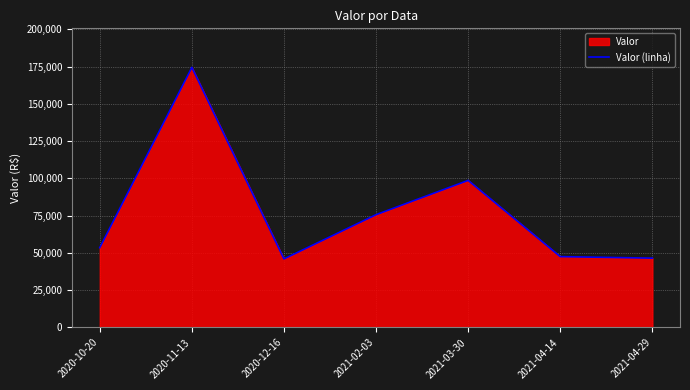

Approximately how many times larger is the value at 2021-04-29 compared to 2021-02-03?

0.6